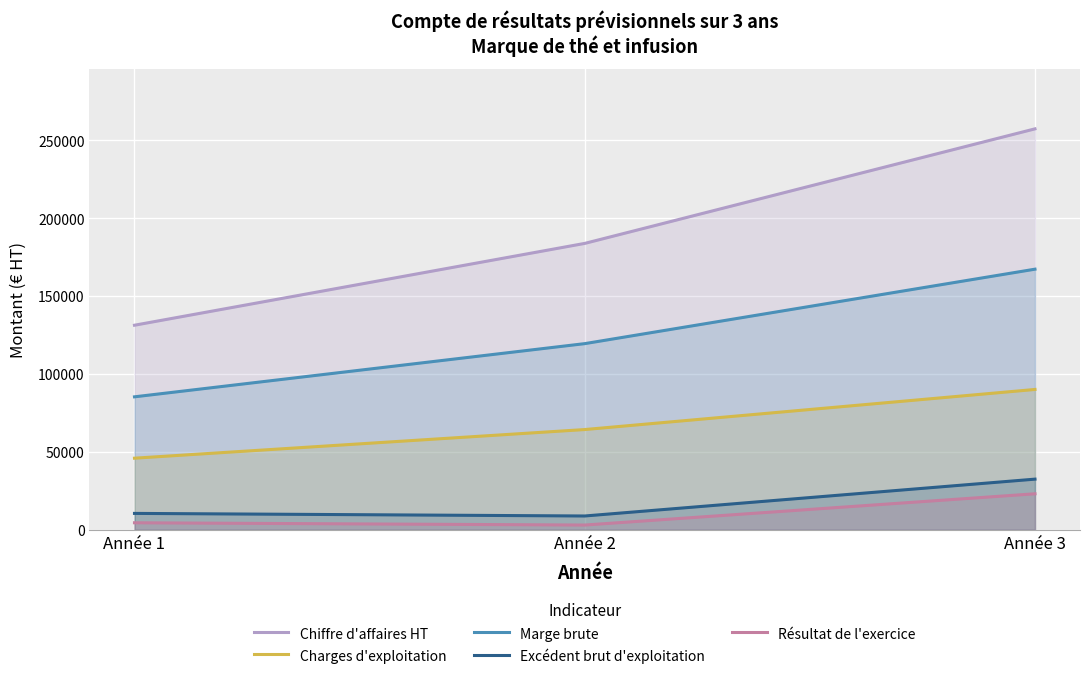

True or false: Charges d'exploitation has a value of 45955 at Année 1.

True